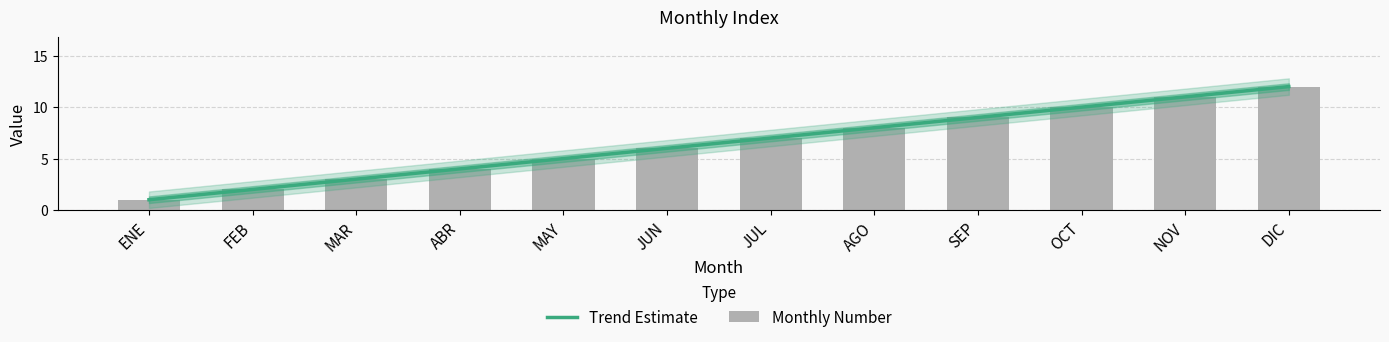

Rank the categories by value from highest to lowest.

DIC, NOV, OCT, SEP, AGO, JUL, JUN, MAY, ABR, MAR, FEB, ENE